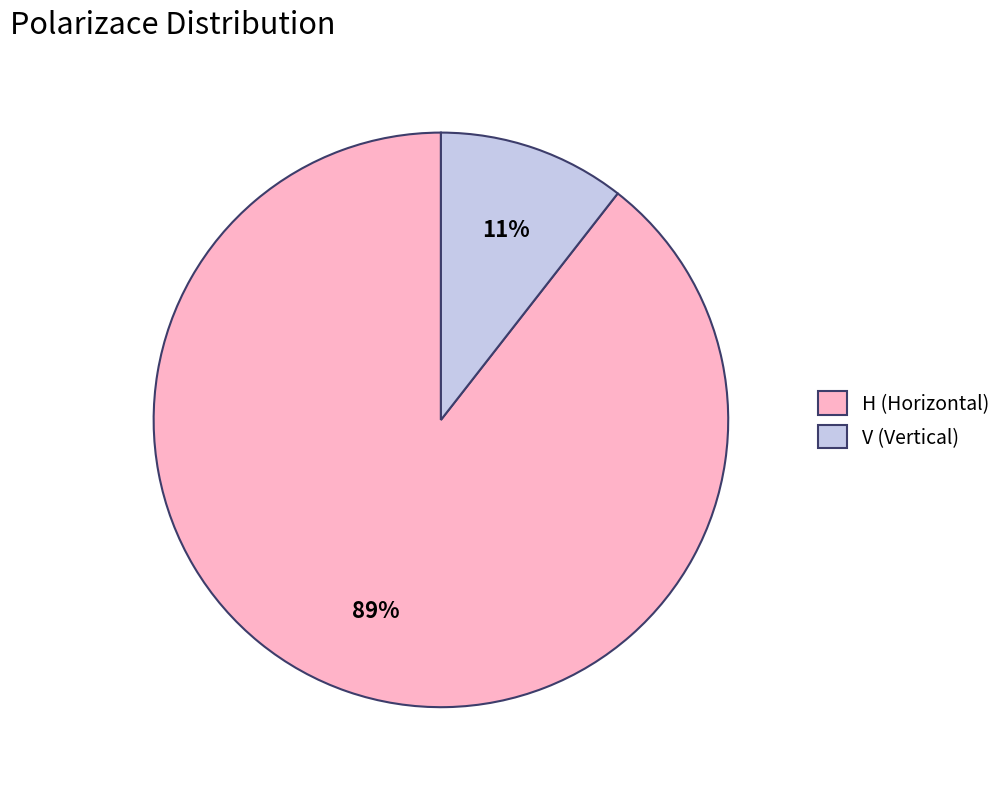

Which slice is the largest?

H